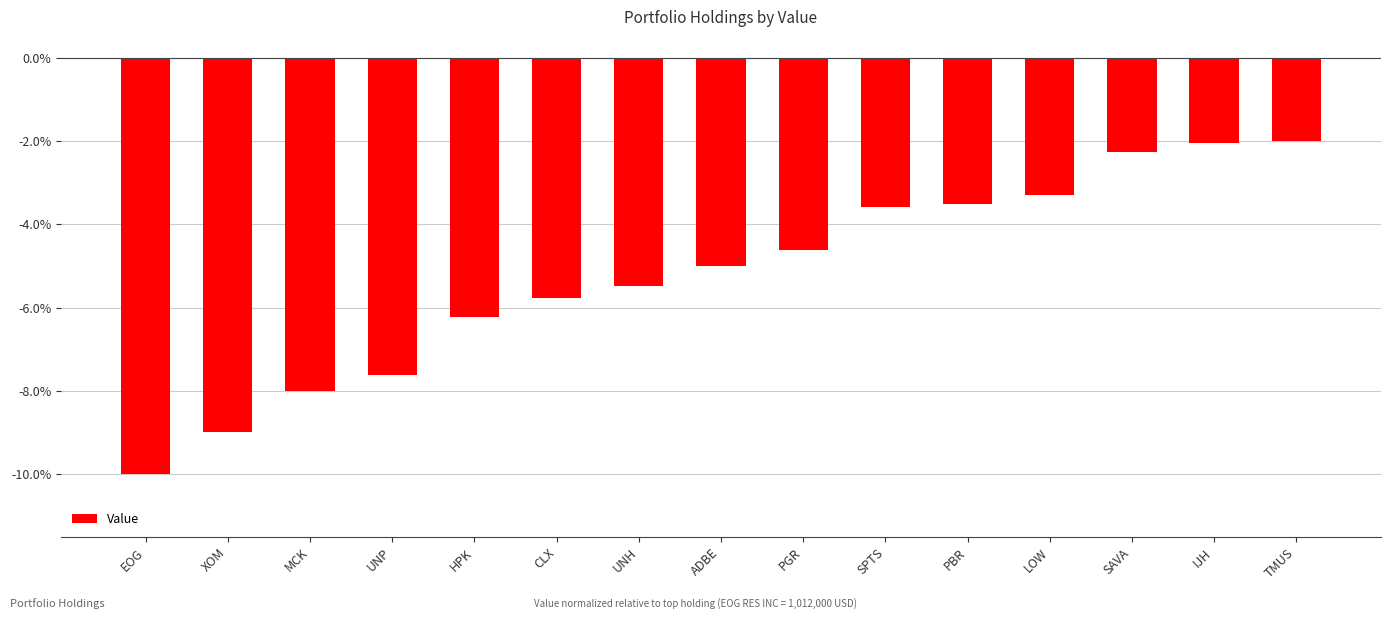

Reading left to right, list all the values displayed in this chart.

-10.0	-9.0	-8.0	-7.6	-6.2	-5.8	-5.5	-5.0	-4.6	-3.6	-3.5	-3.3	-2.3	-2.0	-2.0